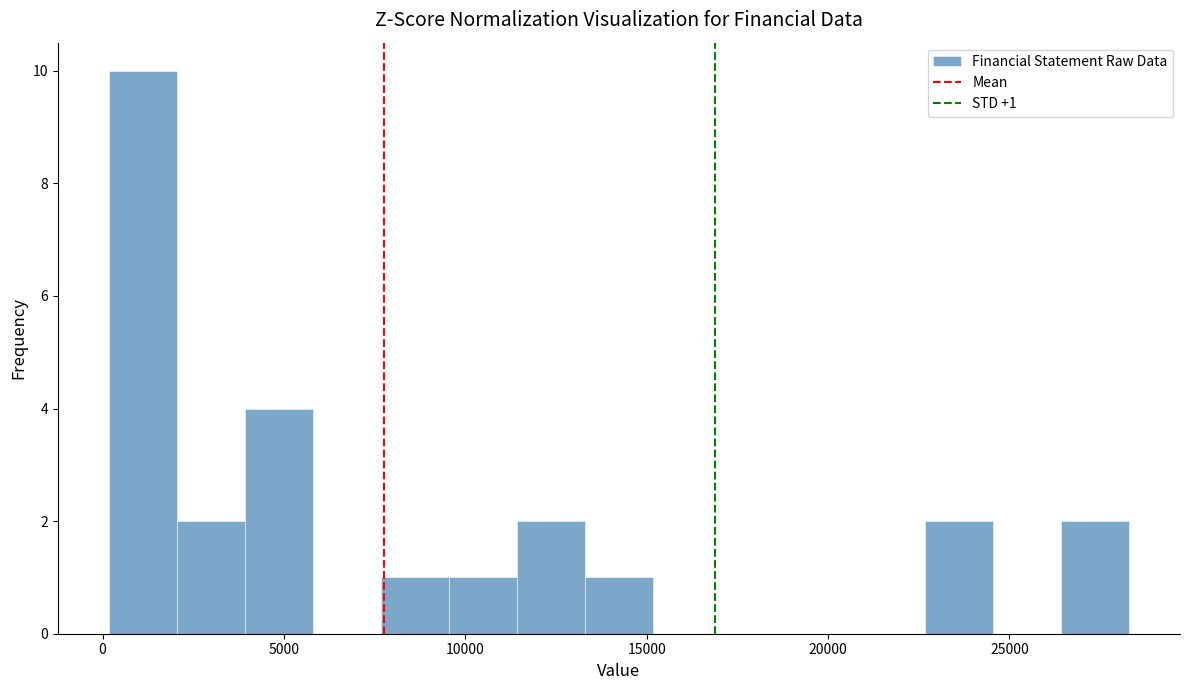

Read against the x-axis, roughly where is the centre of the tallest bar?

1000